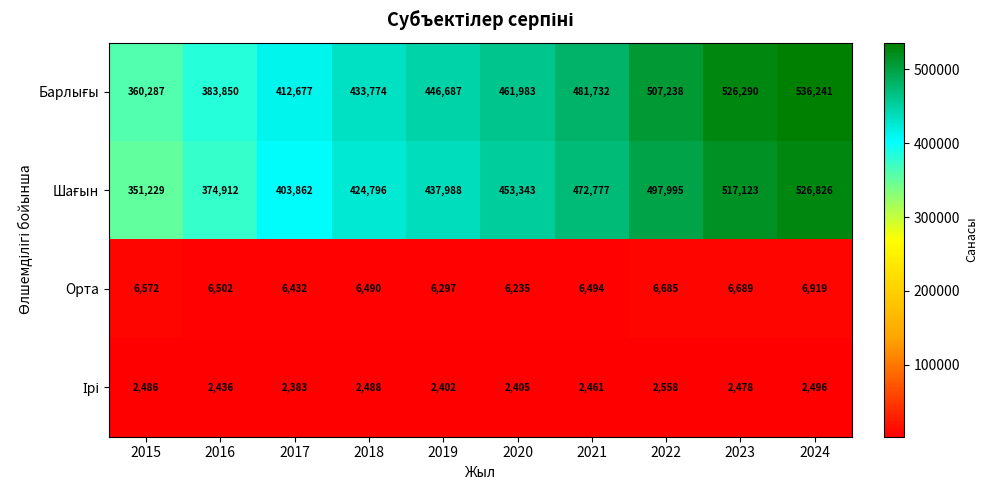

What is the difference between the maximum and minimum values in the Орта series?

684